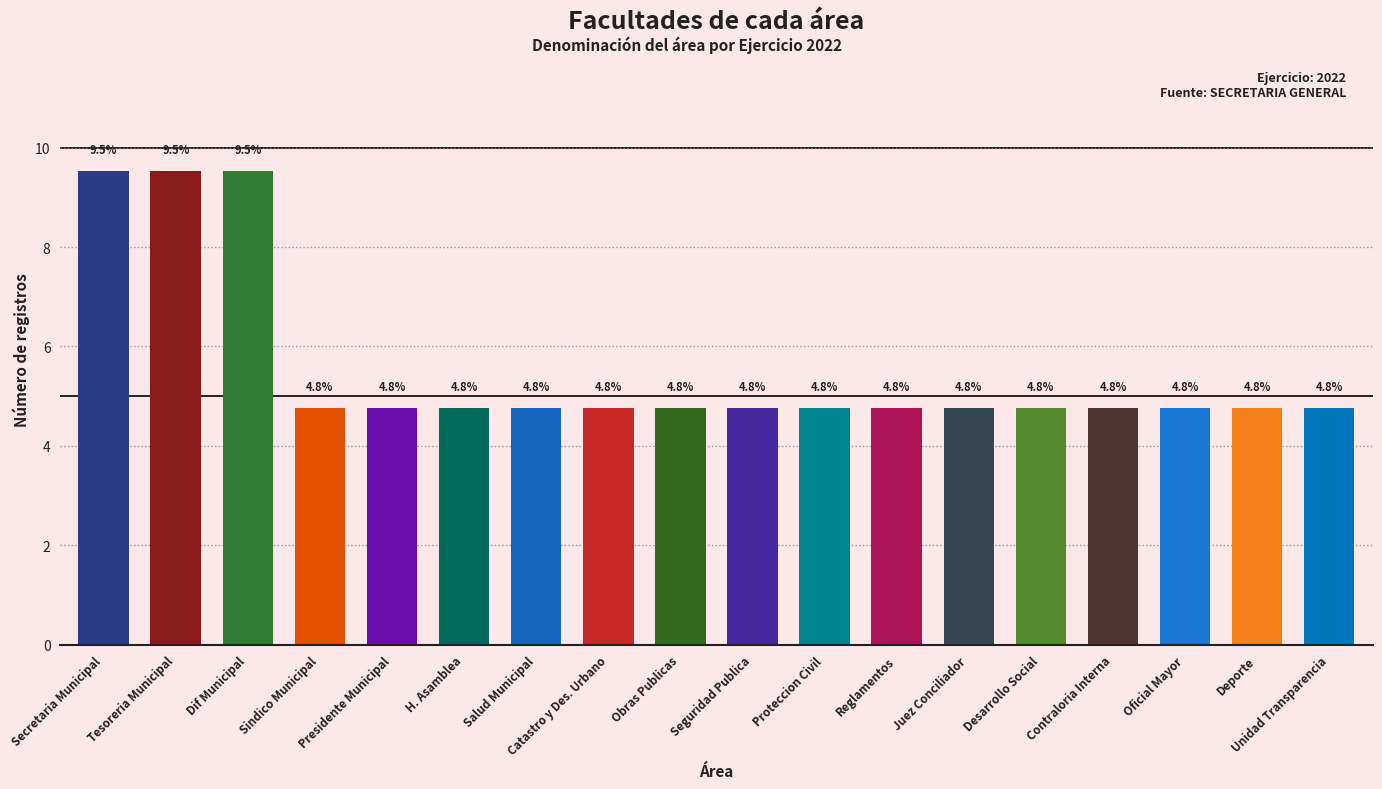

What is the sum of the values at Seguridad Publica and Proteccion Civil?

9.5